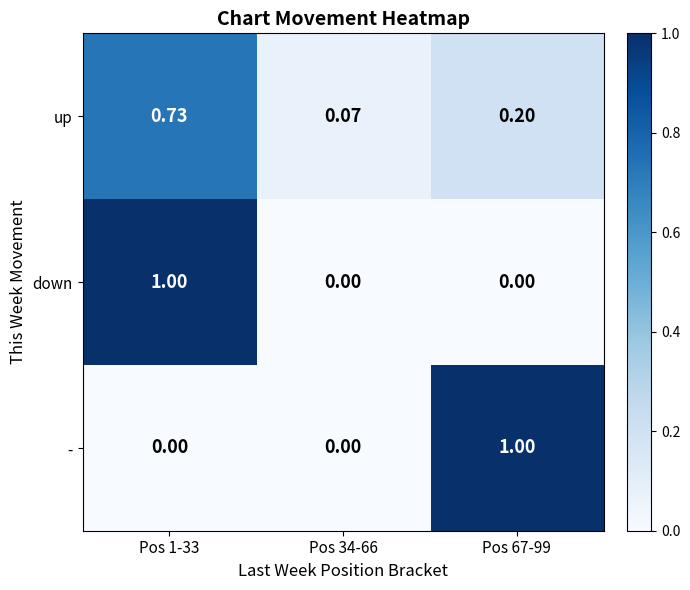

Is the value of up at Pos 34-66 greater than the value of - at Pos 1-33?

Yes